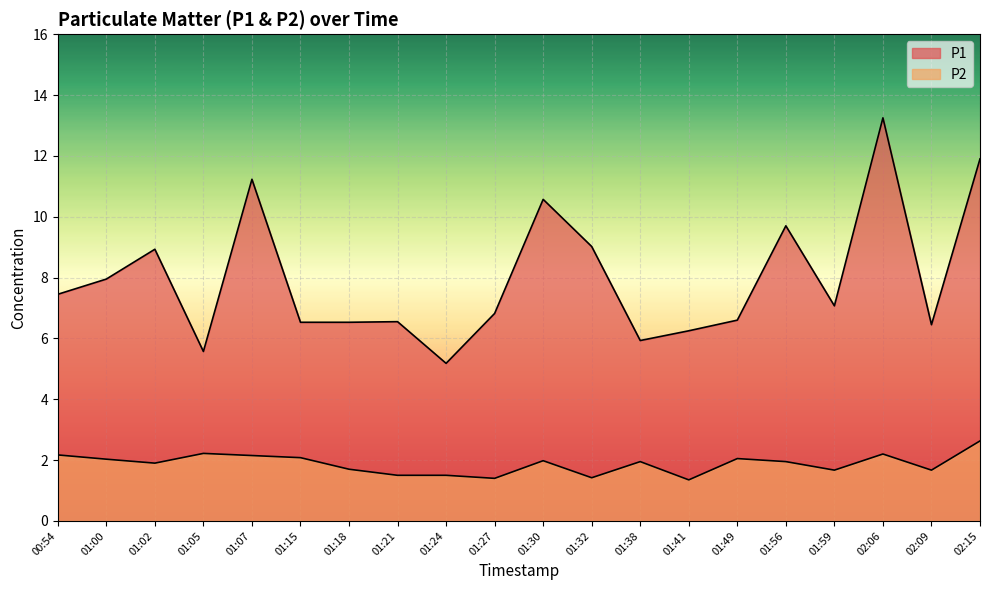

Reading left to right, list all the values displayed in this chart.

P1: 00:54=7.5	01:00=8.0	01:02=8.9	01:05=5.6	01:07=11.2	01:15=6.5	01:18=6.5	01:21=6.5	01:24=5.2	01:27=6.8	01:30=10.6	01:32=9.0	01:38=5.9	01:41=6.2	01:49=6.6	01:56=9.7	01:59=7.1	02:06=13.2	02:09=6.5	02:15=11.9
P2: 00:54=2.2	01:00=2.0	01:02=1.9	01:05=2.2	01:07=2.1	01:15=2.1	01:18=1.7	01:21=1.5	01:24=1.5	01:27=1.4	01:30=2.0	01:32=1.4	01:38=1.9	01:41=1.4	01:49=2.0	01:56=1.9	01:59=1.7	02:06=2.2	02:09=1.7	02:15=2.6